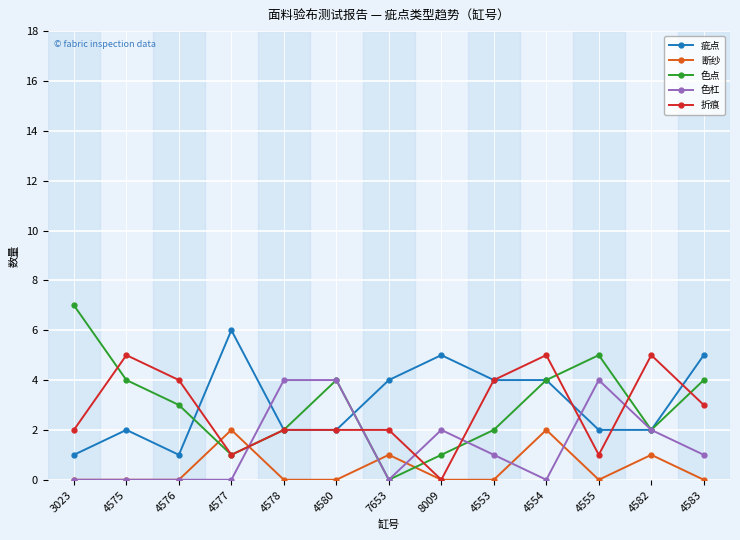

The 疵点 series shows 1 at 3023. True or false?

True